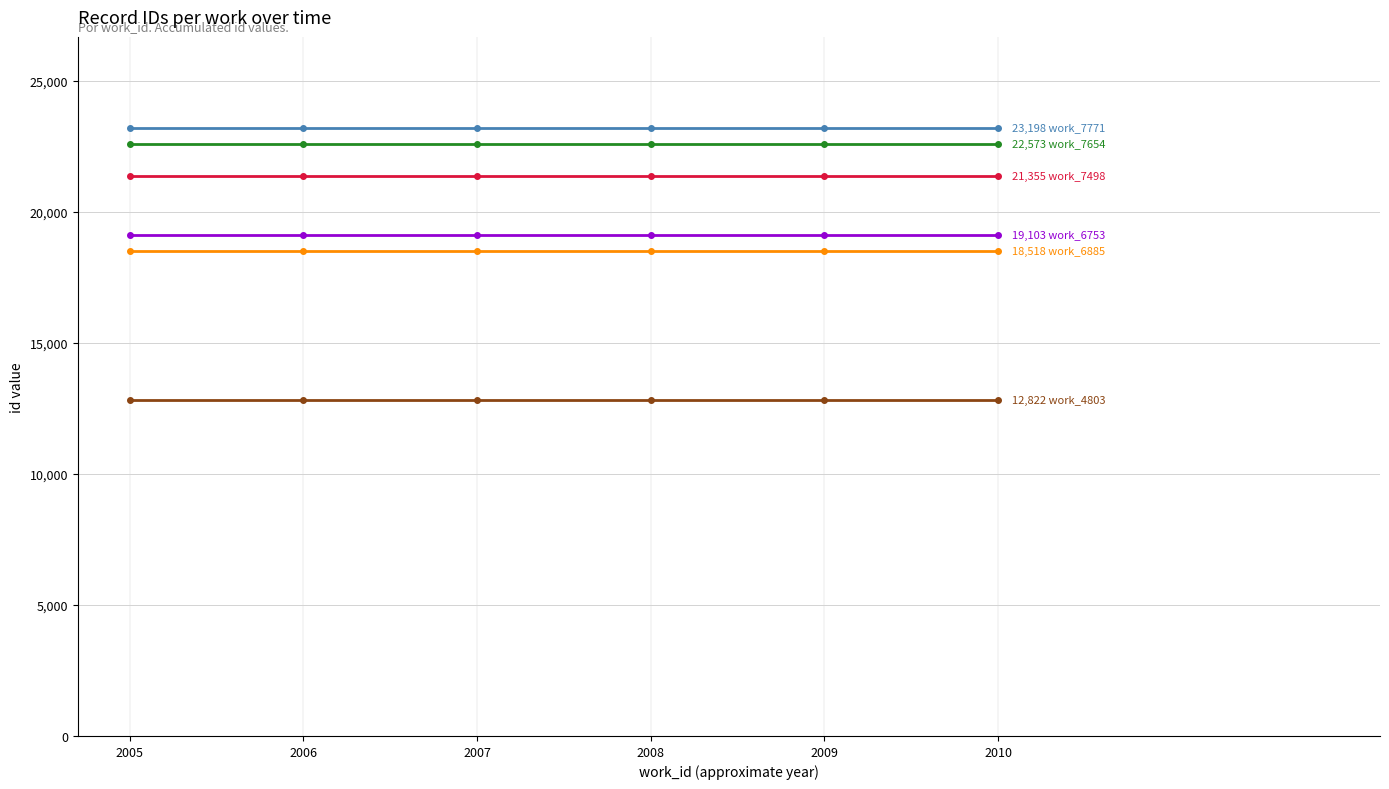

Count the number of categories in the chart.

6